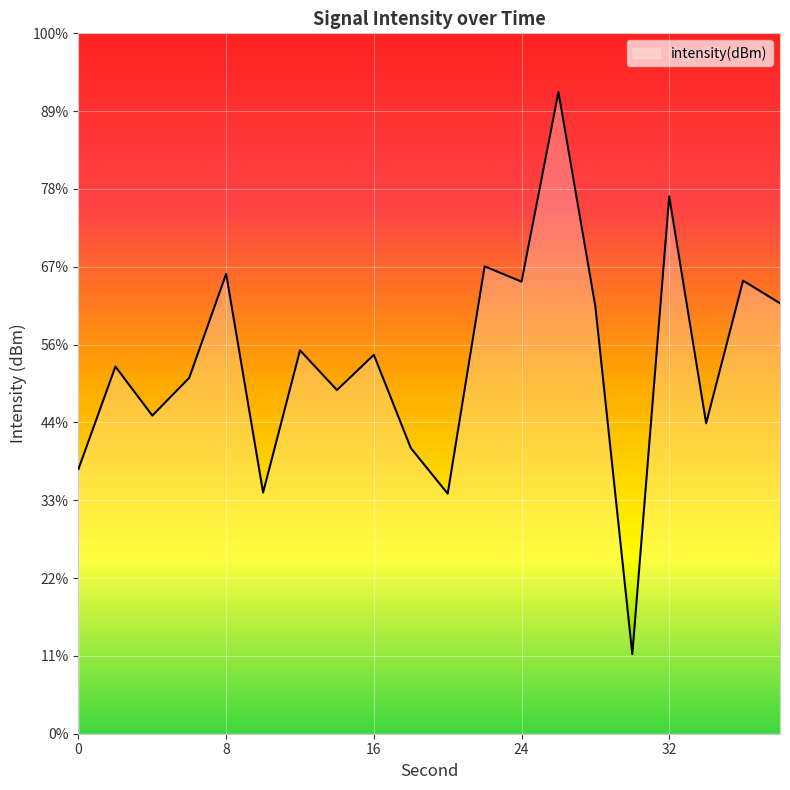

What is the sum of the values at 34 and 20?

-268.8